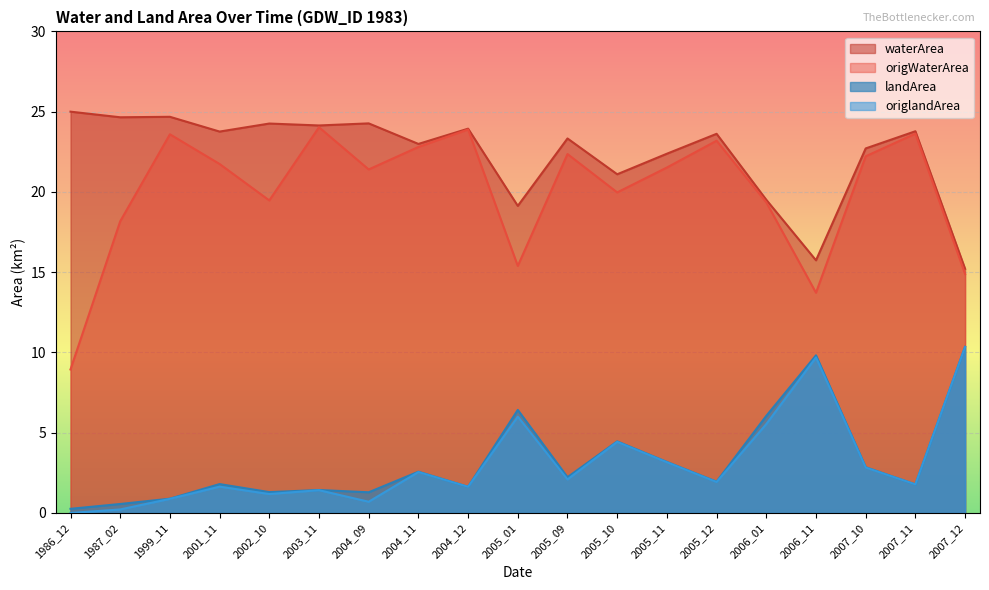

What are all the series names shown in the legend?

waterArea, origWaterArea, landArea, origlandArea